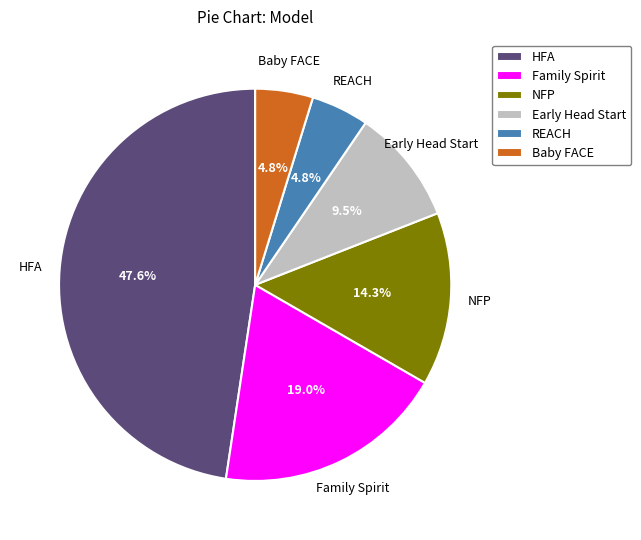

To the nearest percent, what is the average slice percentage?

17%